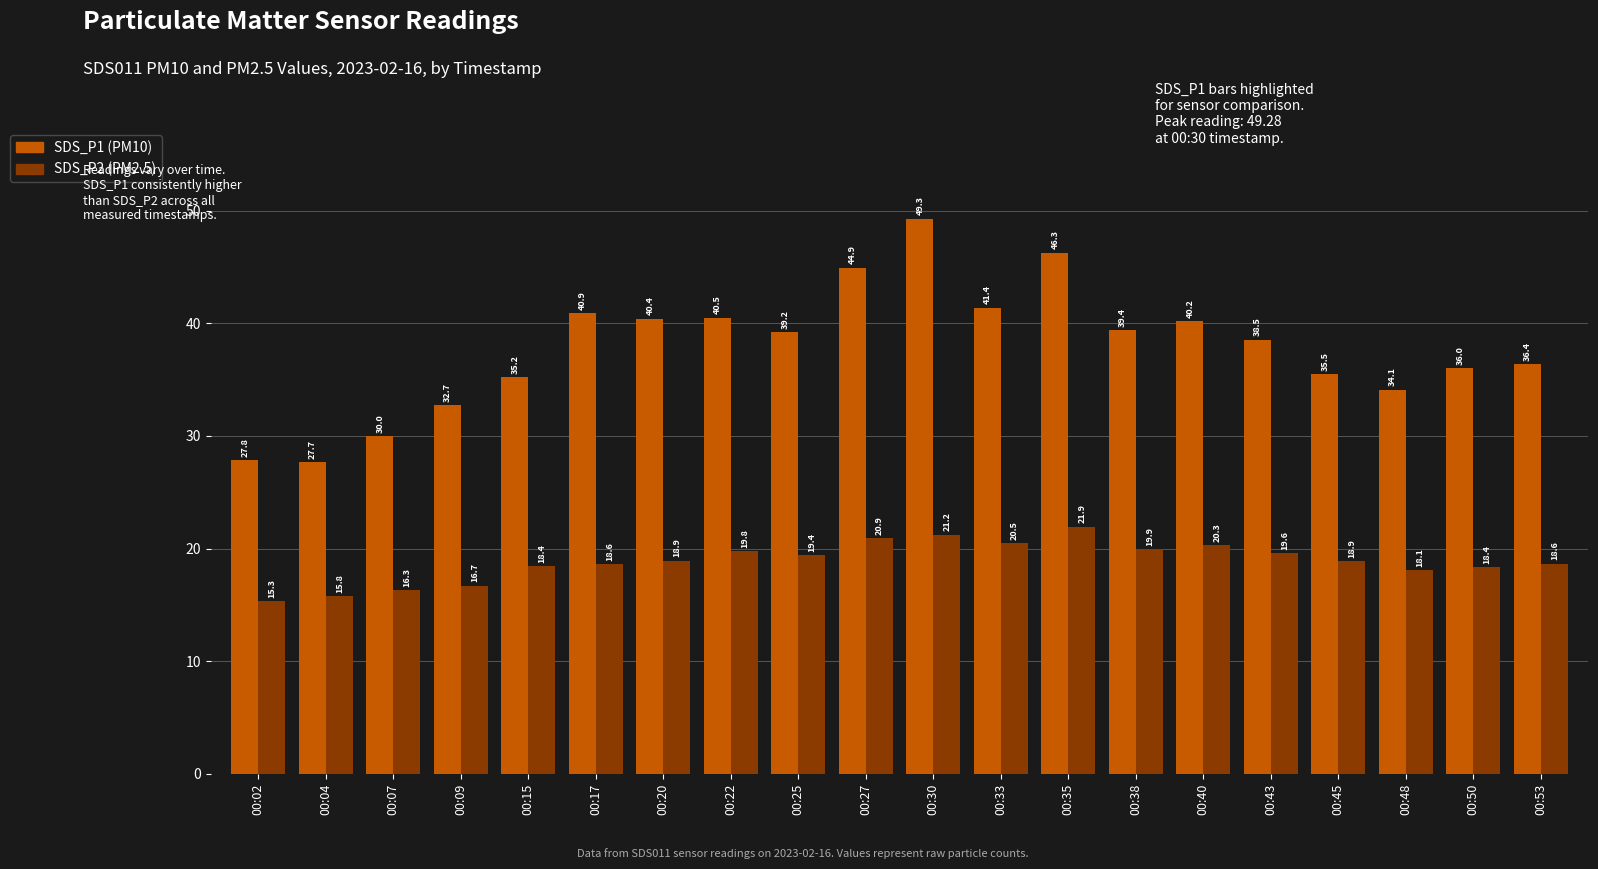

Rank the series at 00:09 from highest to lowest value.

SDS_P1 (PM10), SDS_P2 (PM2.5)